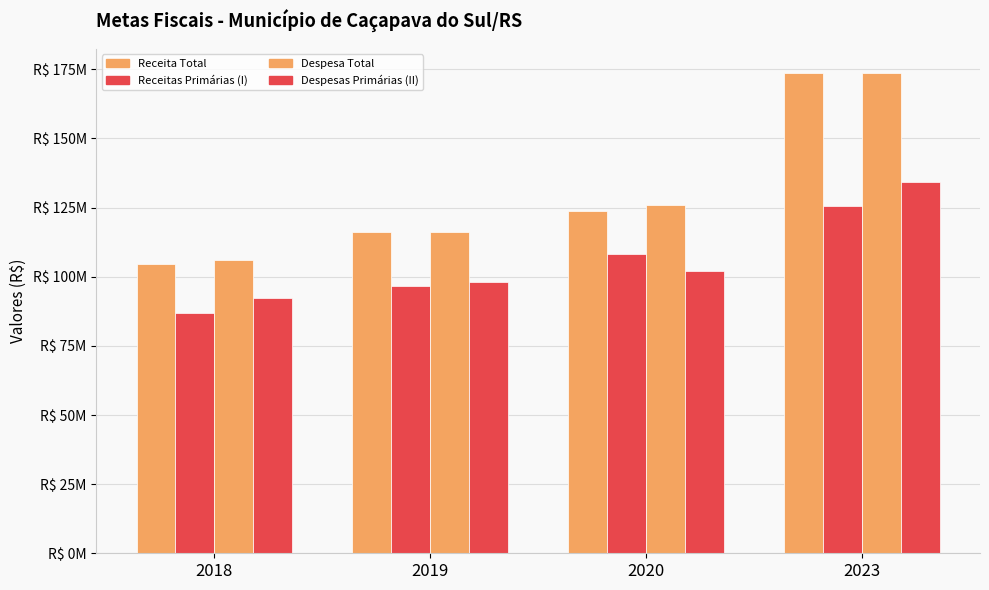

Does the chart contain any negative values?

No